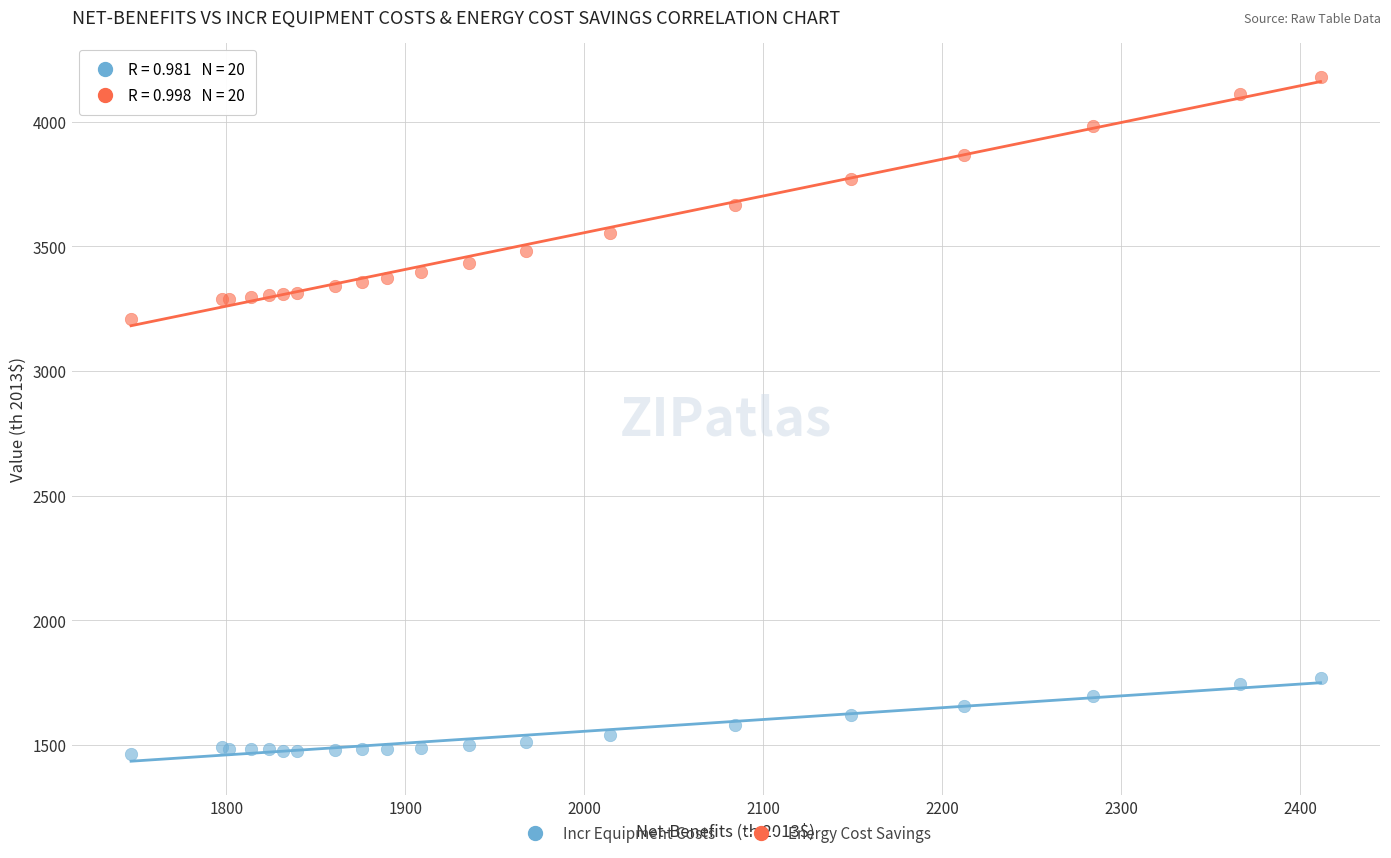

Which series has the largest Y range (max minus min)?

Energy Cost Savings